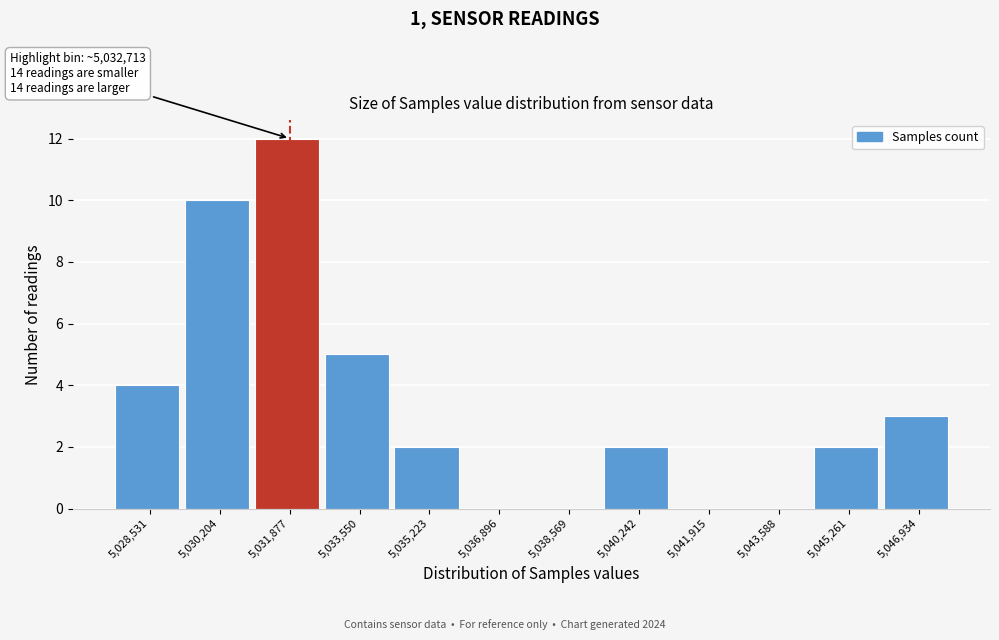

Reading right to left, extract all data points from this chart.

5,046,934=3	5,045,261=2	5,043,588=0	5,041,915=0	5,040,242=2	5,038,569=0	5,036,896=0	5,035,223=2	5,033,550=5	5,031,877=12	5,030,204=10	5,028,531=4